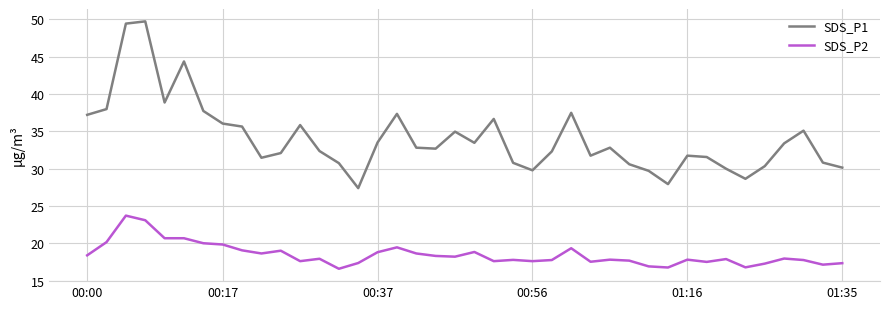

Rank the series by their maximum value, from lowest to highest.

SDS_P2, SDS_P1